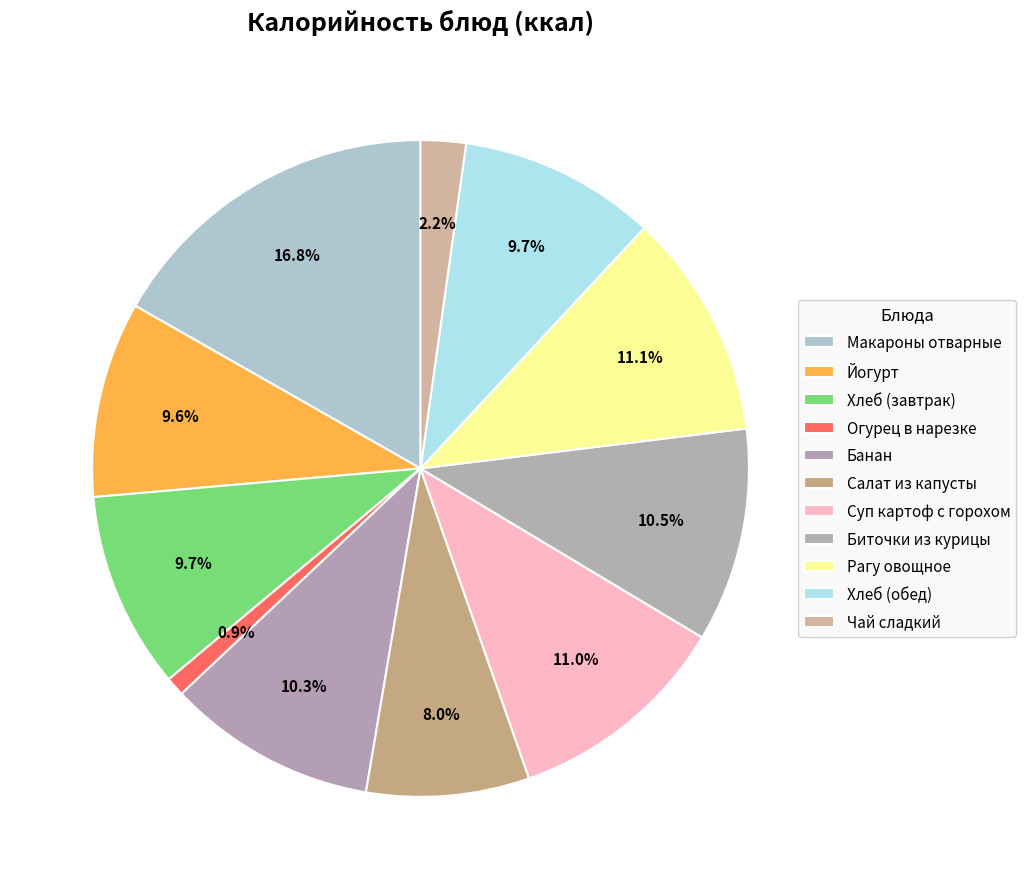

What percentage is the Хлеб (обед) slice, to the nearest percent?

10%